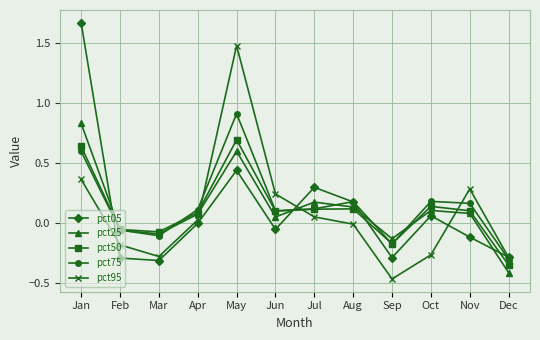

Where do pct50 and pct05 first cross each other?

Jan and Feb